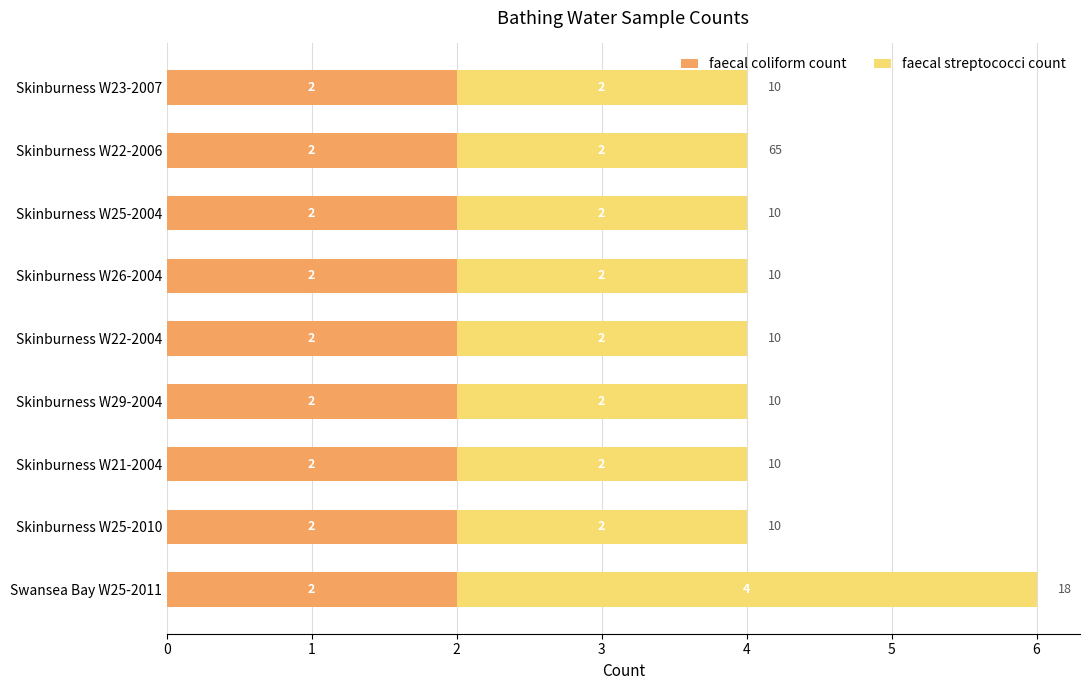

What is the sum of all faecal coliform count values?

18